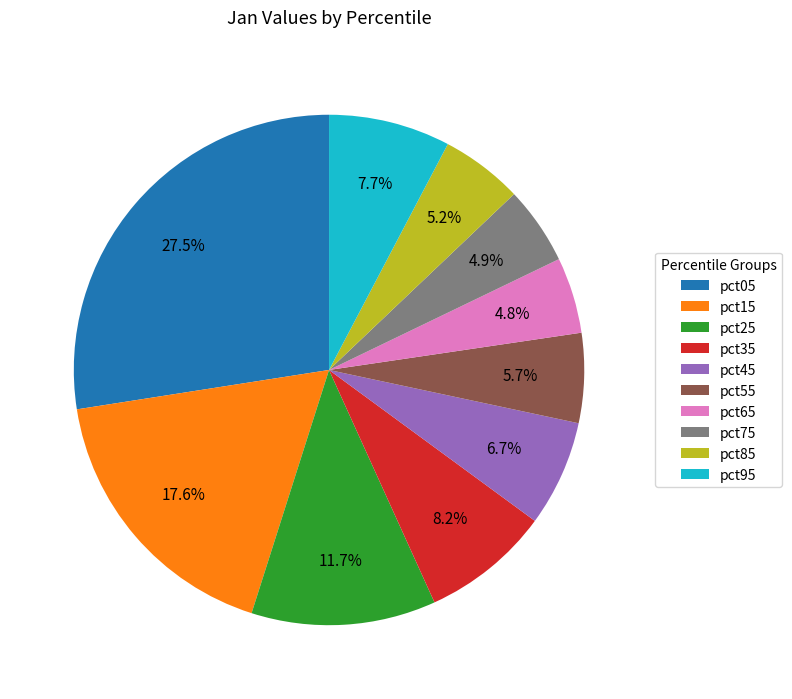

Which slice is the largest?

pct05